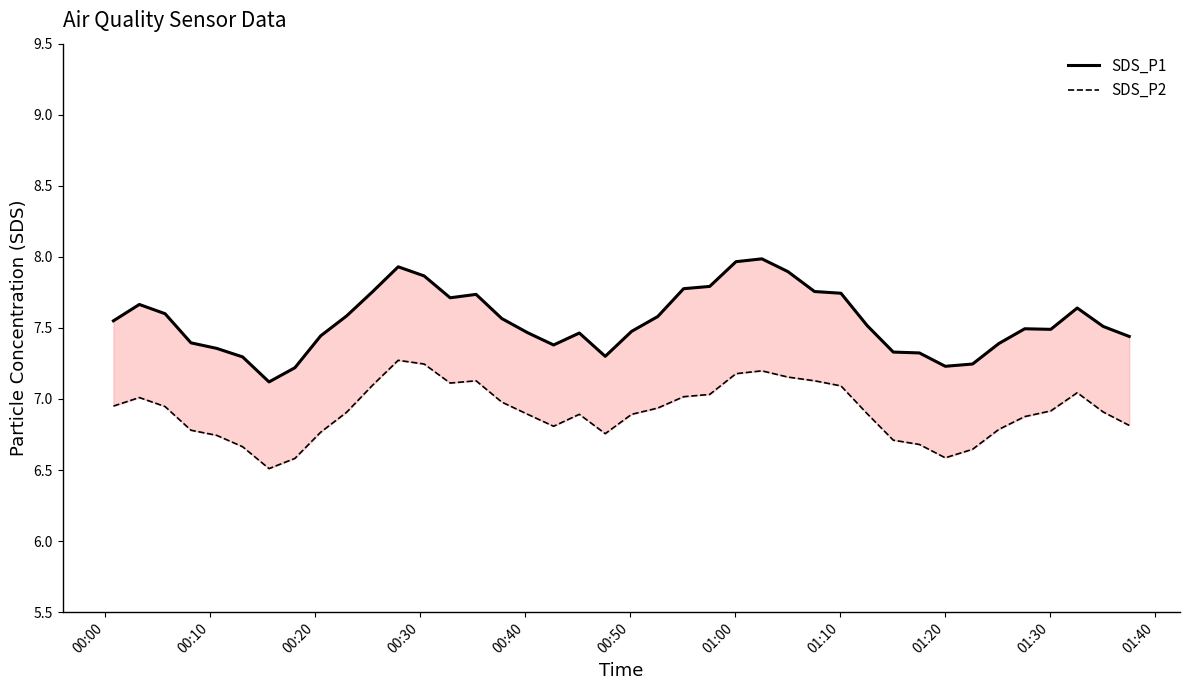

Does the chart display data point markers on the line(s)?

No